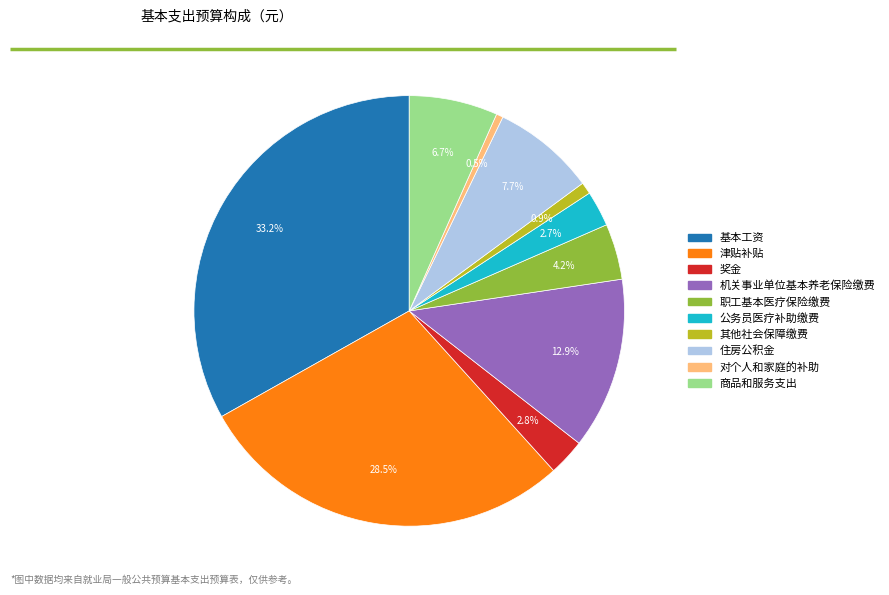

Between 公务员医疗补助缴费 and 对个人和家庭的补助, which is larger?

公务员医疗补助缴费